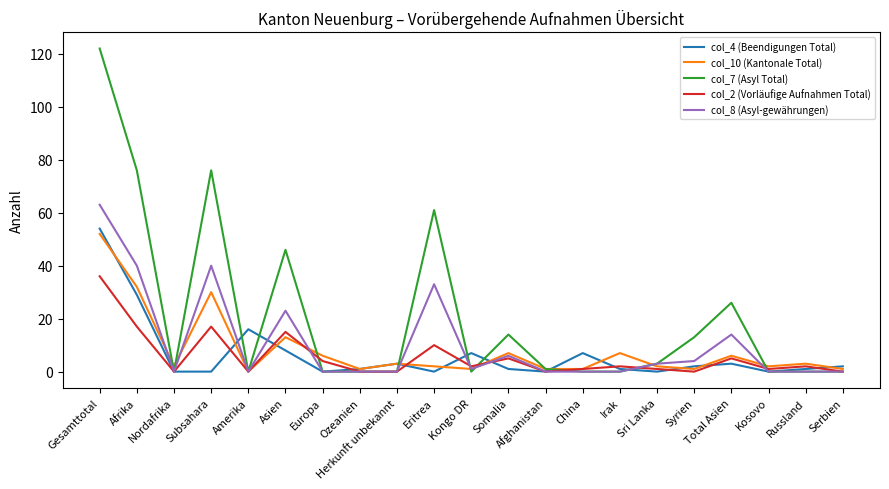

What is the greatest value displayed?

122